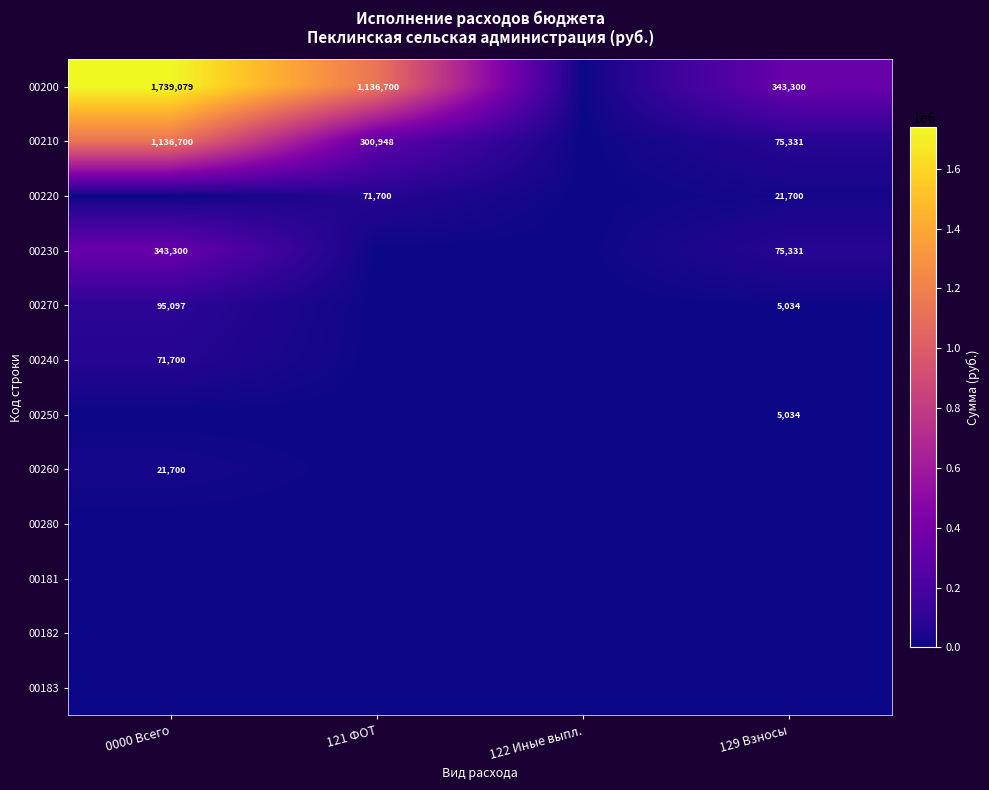

The 00220 series shows 71700 at 121 ФОТ. True or false?

True